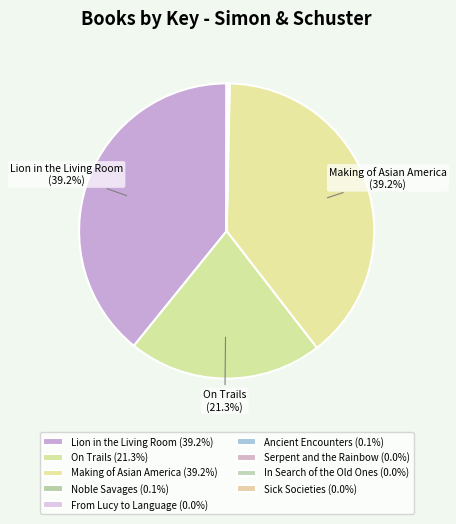

Rank the categories by value from lowest to highest.

Sick Societies, From Lucy to Language, In Search of the Old Ones, Serpent and the Rainbow, Noble Savages, Ancient Encounters, On Trails, Lion in the Living Room, Making of Asian America